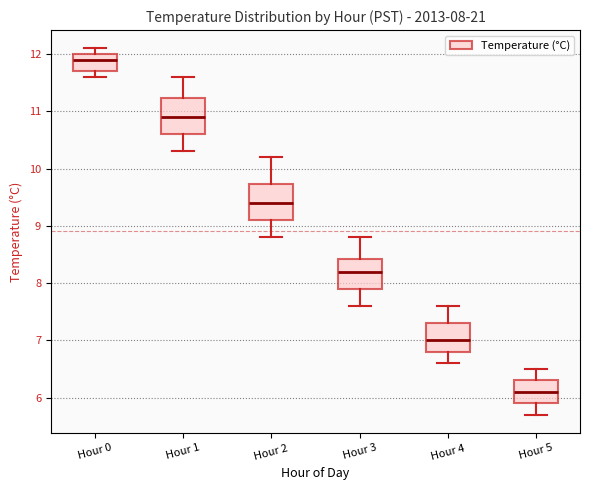

Which box's median line is the lowest?

Hour 5